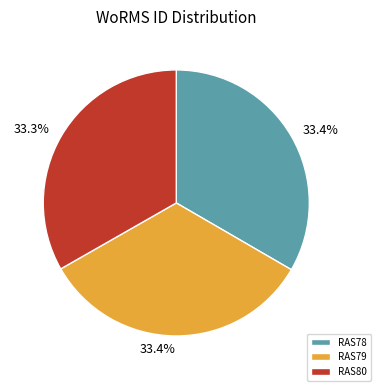

Approximately how many times larger is the value at RAS80 compared to RAS78?

1.0